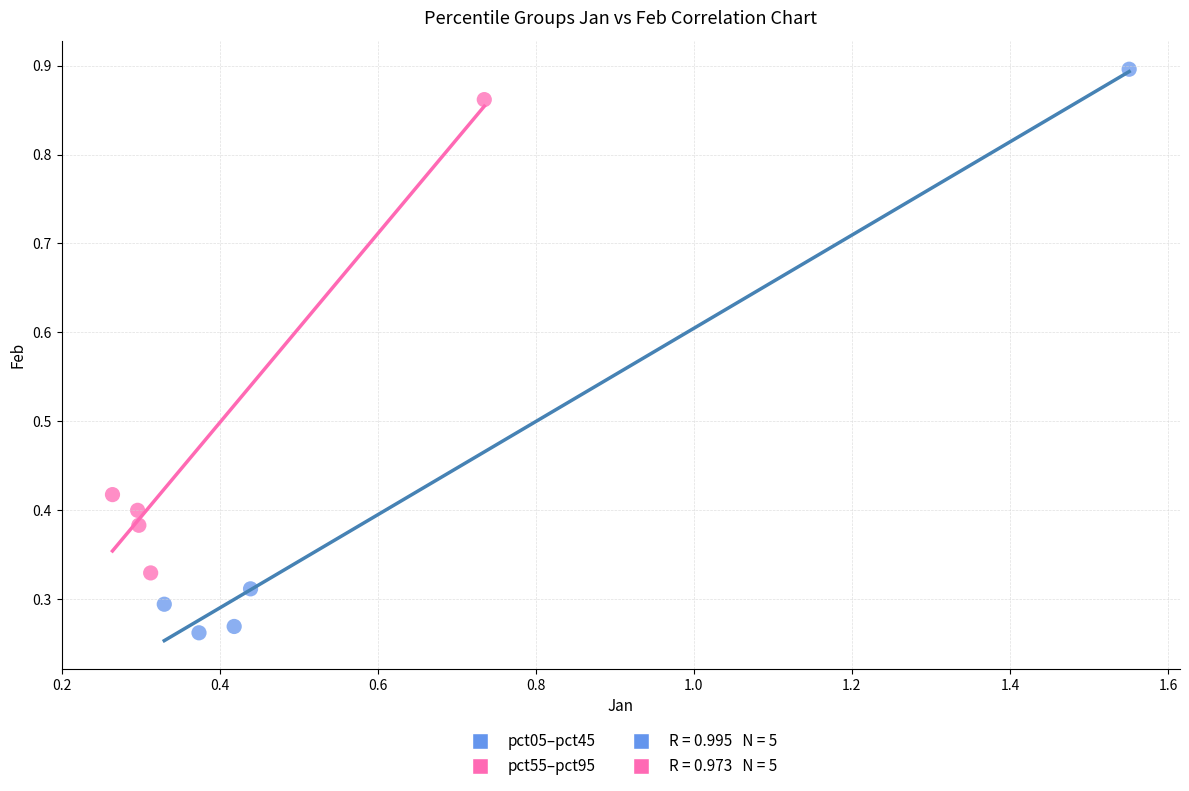

Which series contains the highest Y value?

pct05–pct45